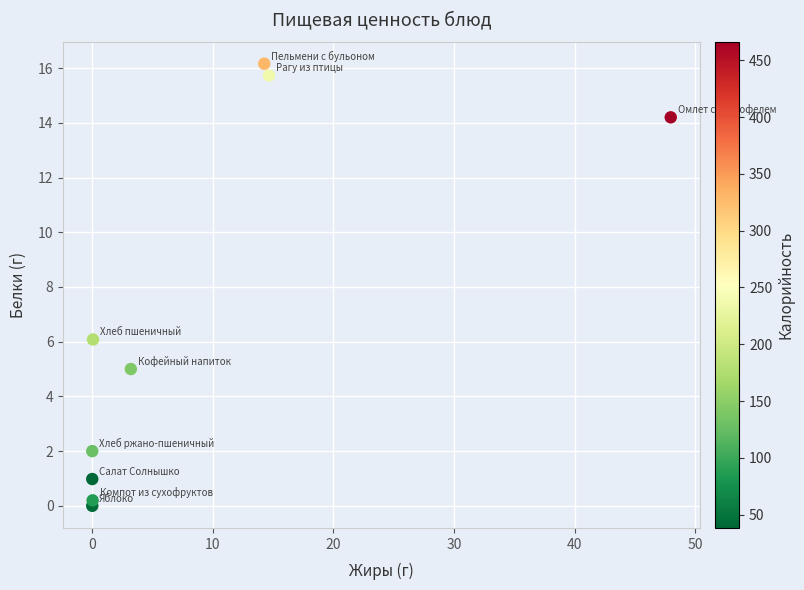

What is the average Y value?

6.7